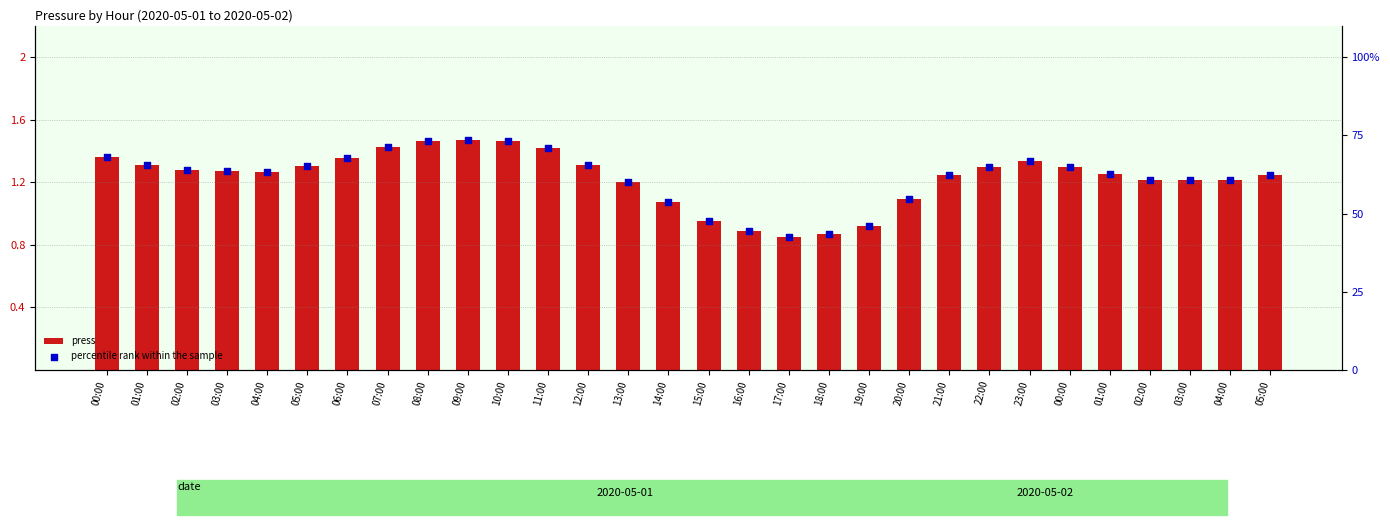

Is the value of press at 02:00 greater than the value of percentile rank within the sample at 06:00?

No